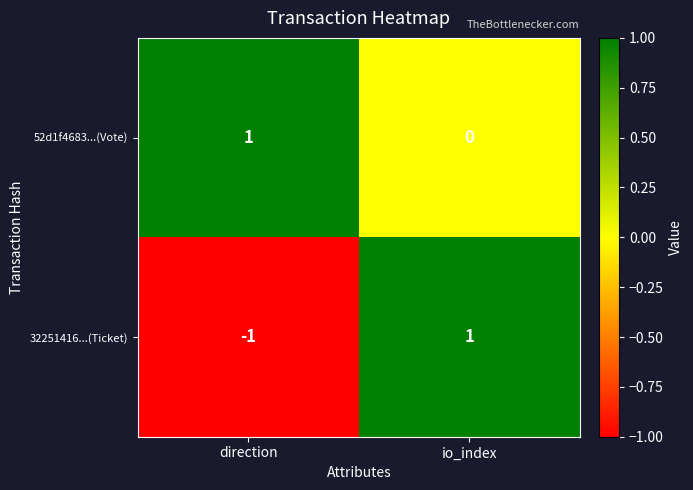

Between direction and io_index, which series saw the biggest shift?

32251416...(Ticket)